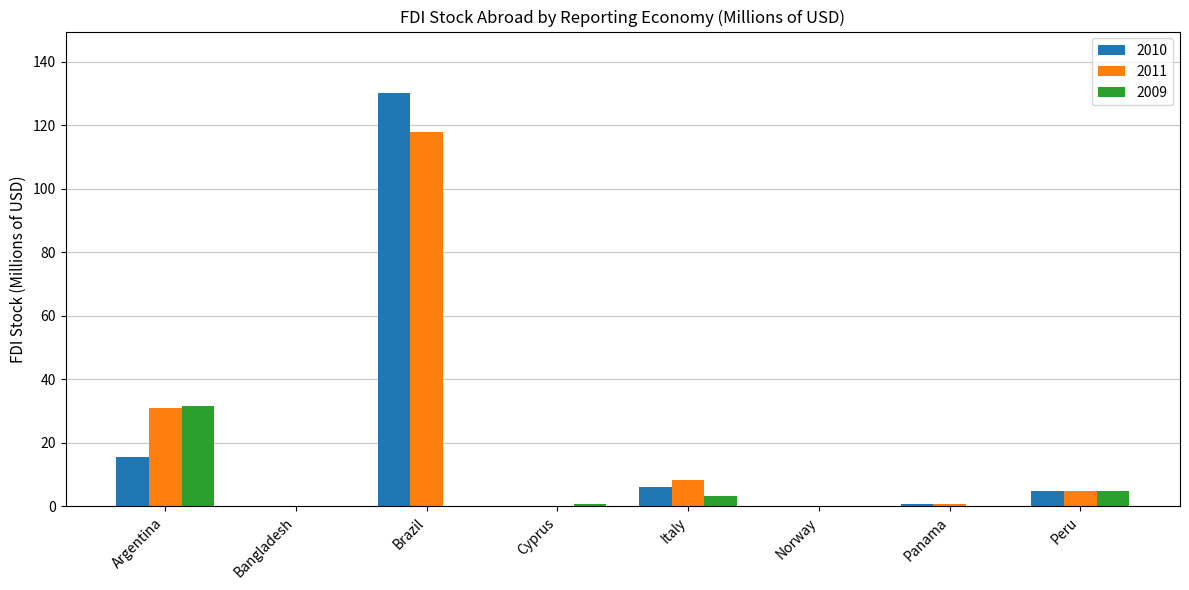

At which label is 2011 closest to 59?

Argentina